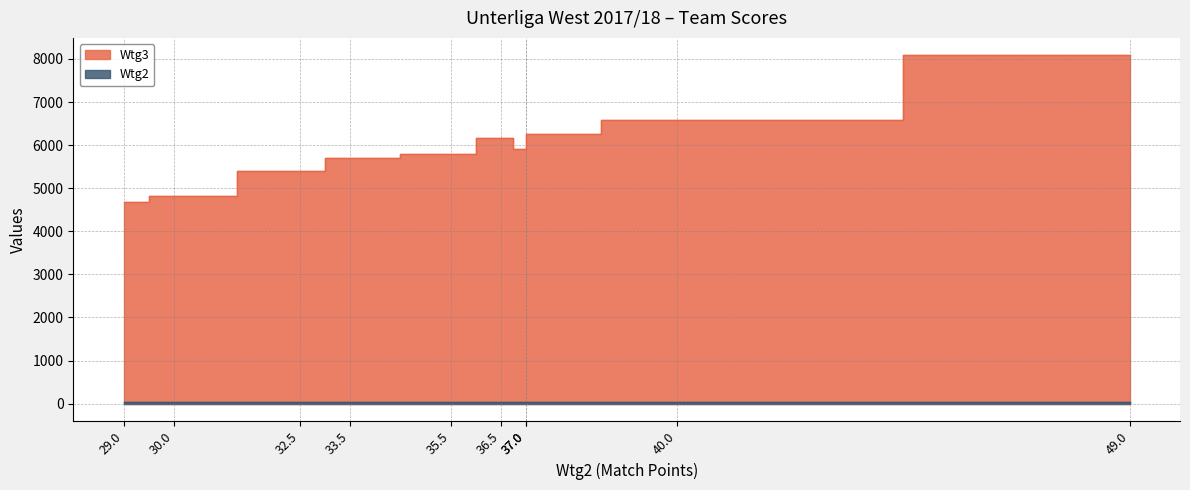

At which label is Wtg2 closest to 39?

40